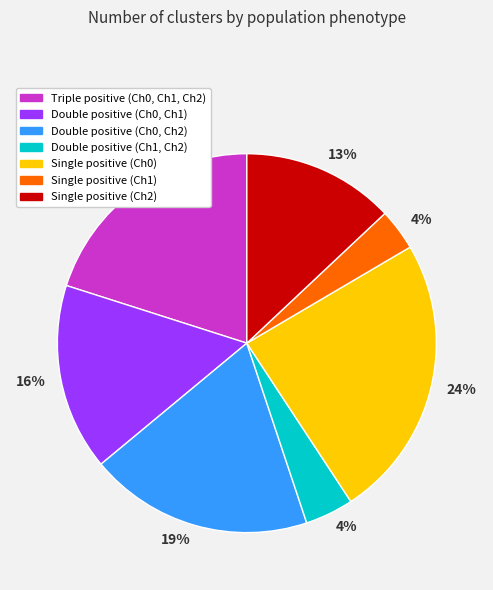

Is there a majority slice in this chart?

No